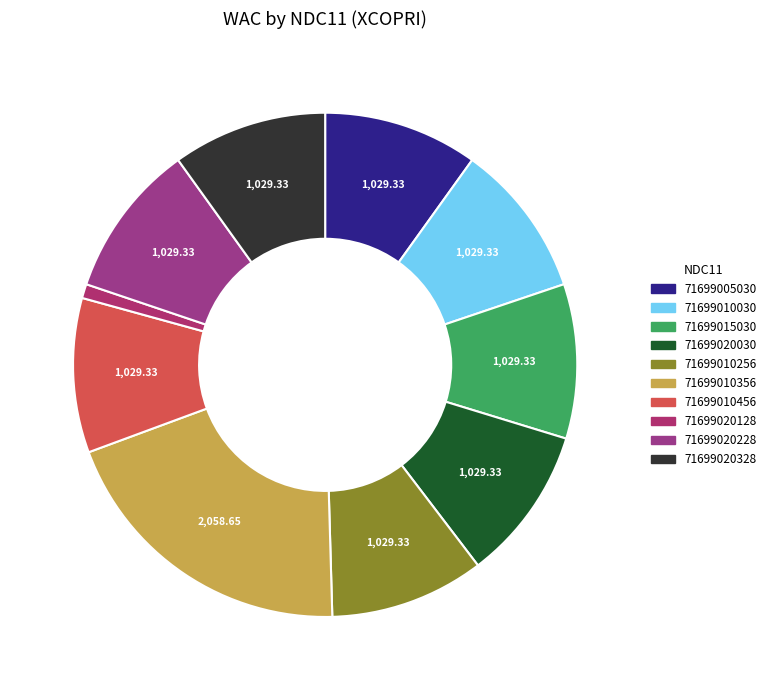

Does any single category account for the majority?

No